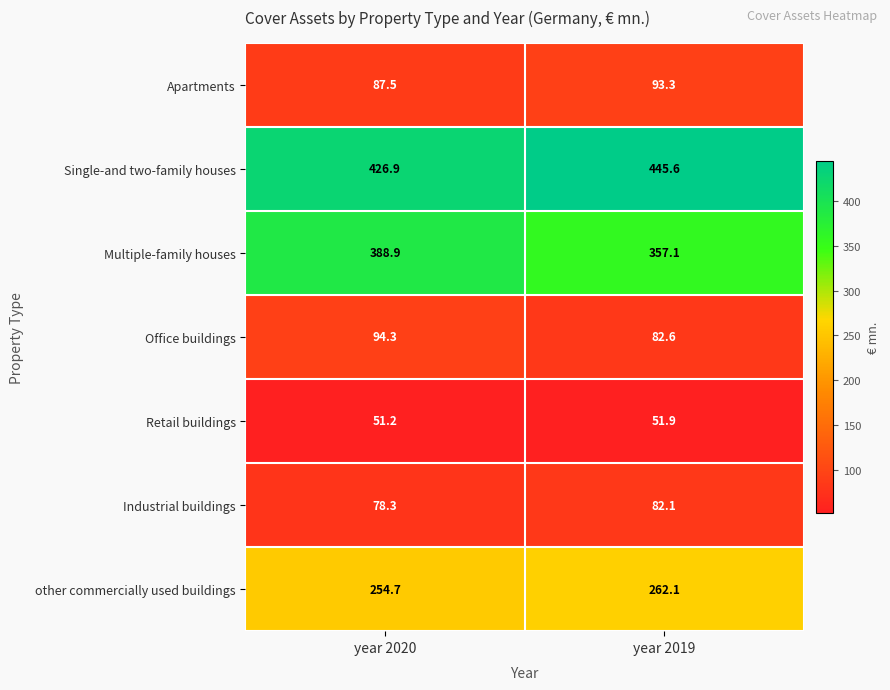

Is it true that Office buildings equals 94.3 at year 2020?

True